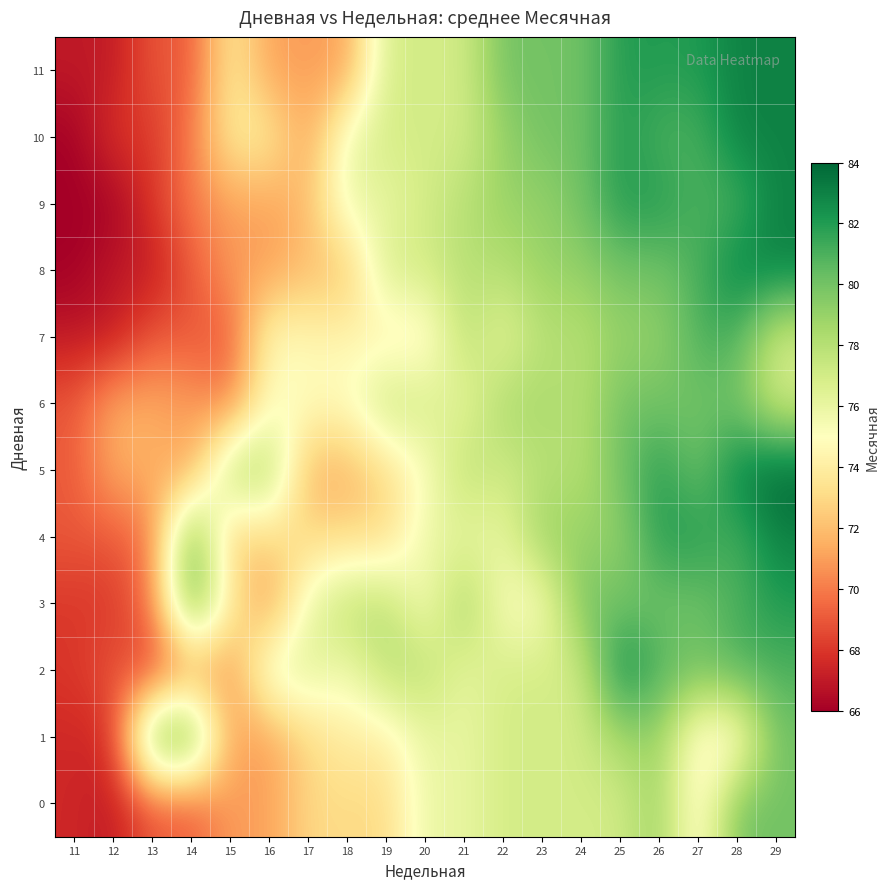

Which series has the widest spread of values?

8